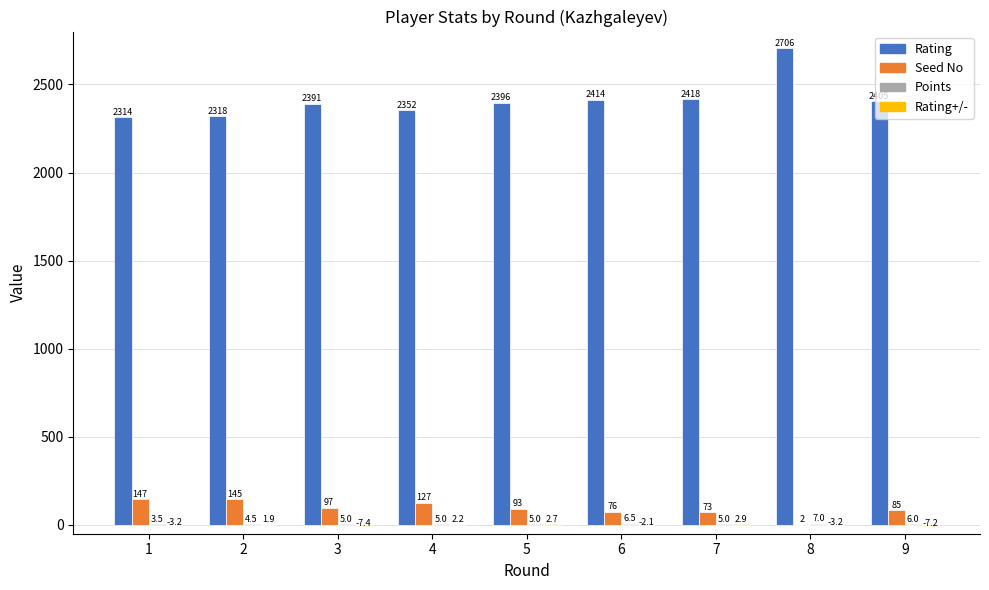

What is the average value of the Rating series?

2412.7